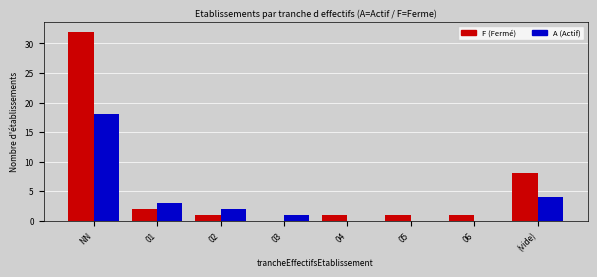

What are all the series names shown in the legend?

F (Fermé), A (Actif)